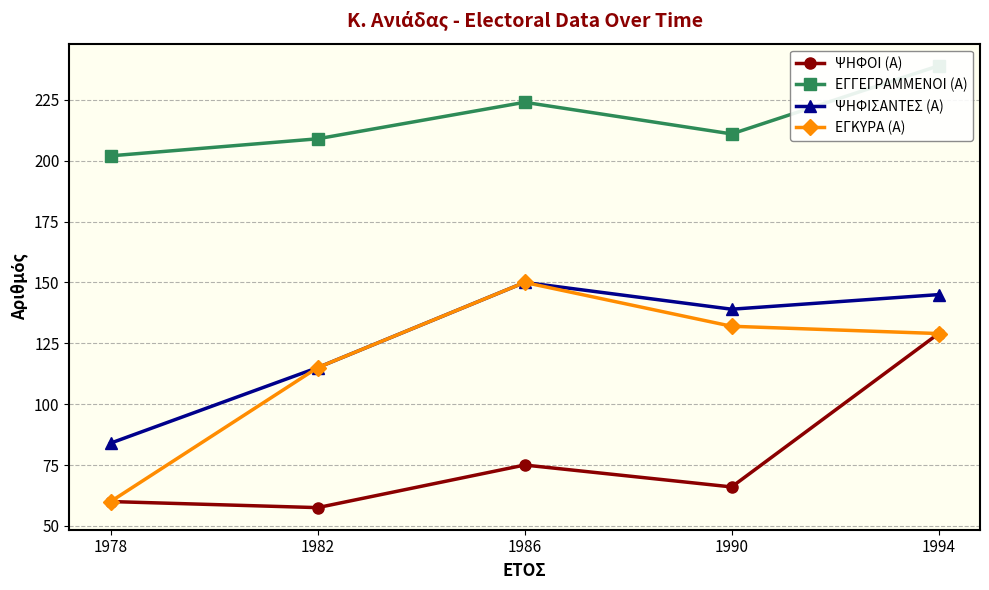

At which label is ΨΗΦΟΙ (Α) closest to 93?

1986